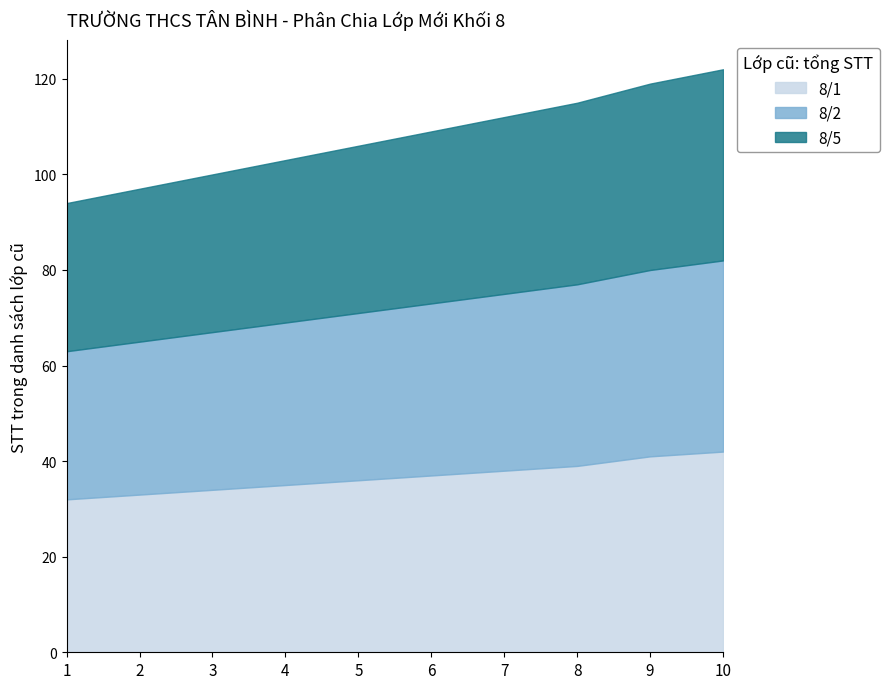

What is the difference between the maximum and second lowest values in the 8/5 series?

8